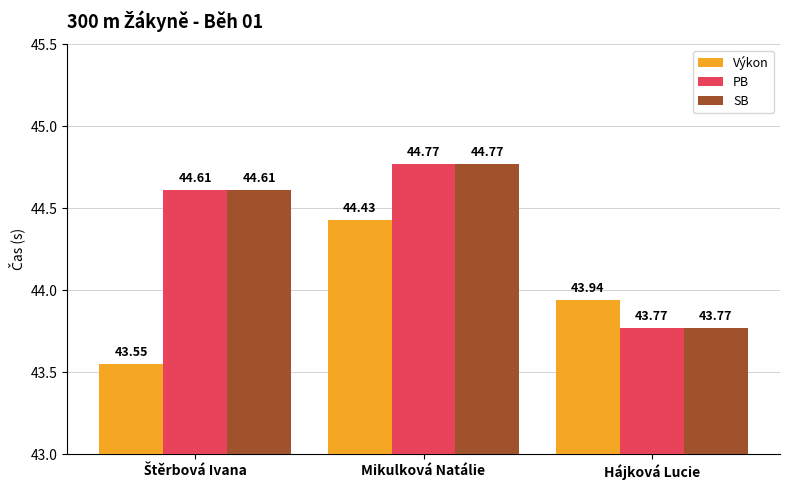

Which category has the highest value across all series?

Mikulková Natálie